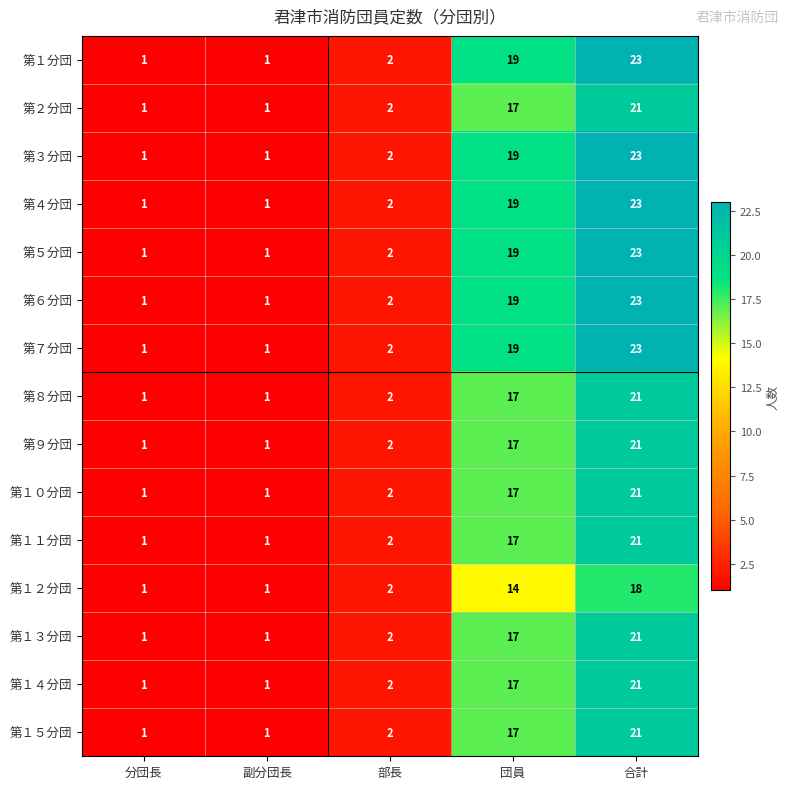

What is the difference between the maximum and minimum values in the 第１１分団 series?

20